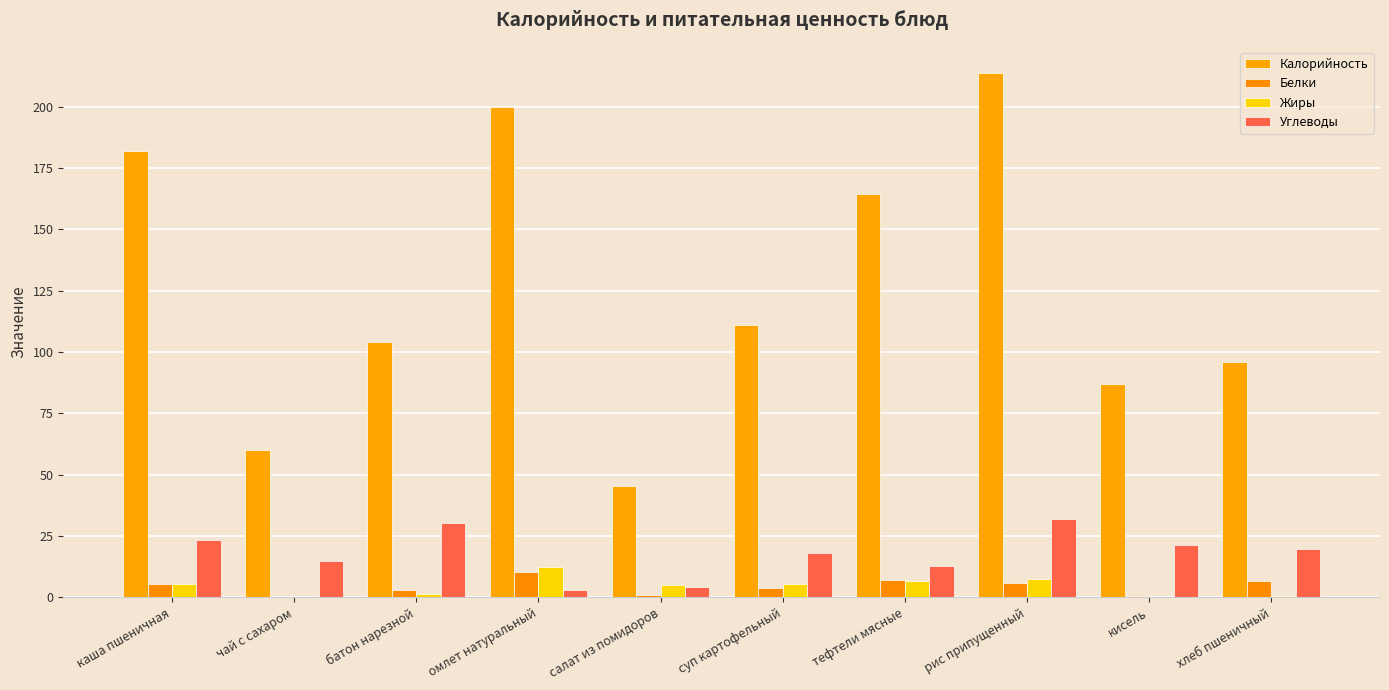

What is the maximum value shown in the chart?

213.7